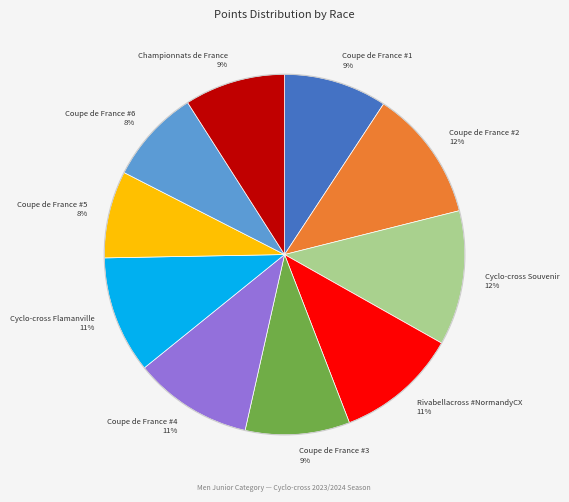

True or false: Cyclo-cross Flamanville accounts for 20% of the total.

False